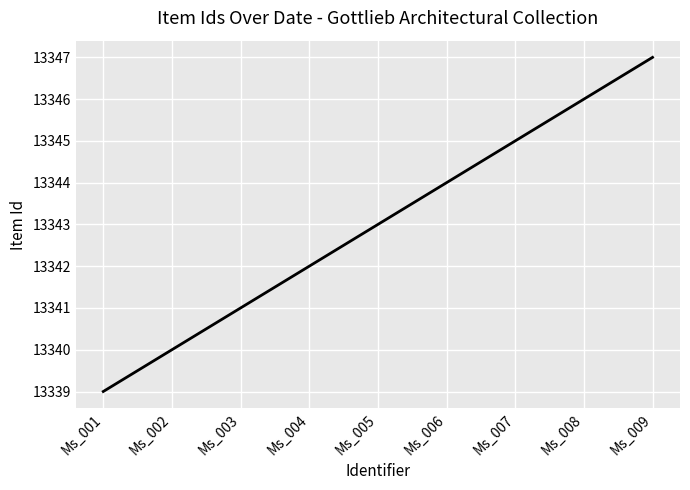

True or false: the data has more than 1 interior local peaks.

False